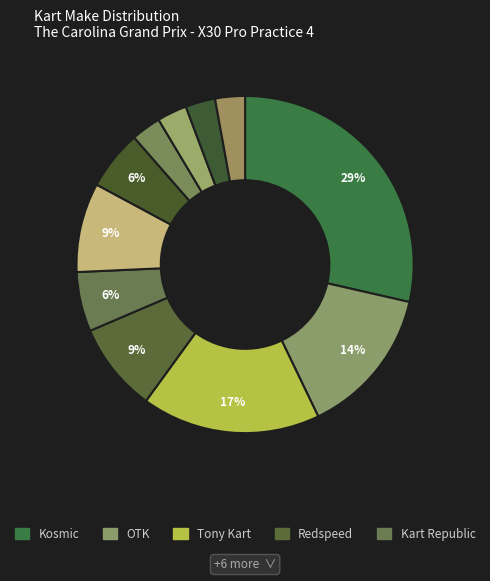

How many slices are in this pie chart?

11